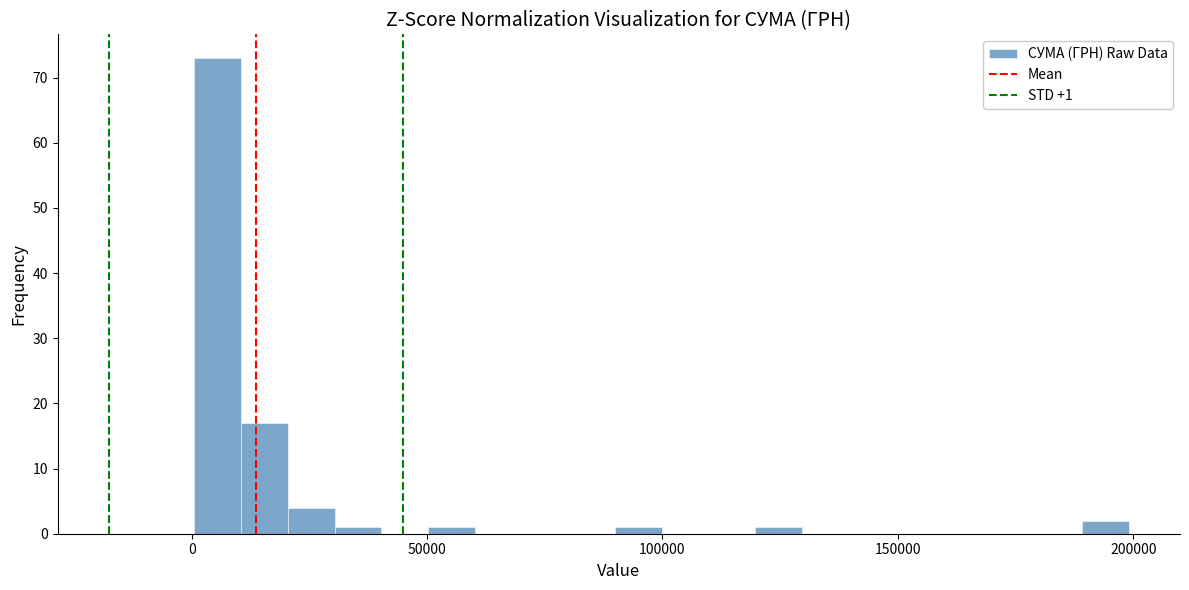

Around what value on the x-axis is the tallest bar? Give the approximate position of its centre, as read against the axis.

5000